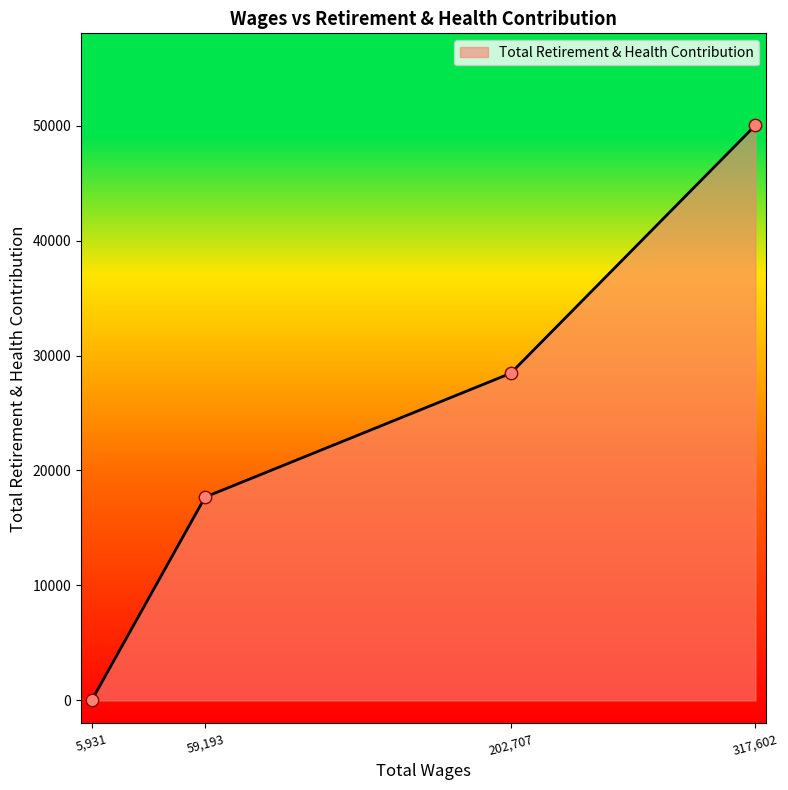

What is the change in value from 59,193 to 317,602?

+32336